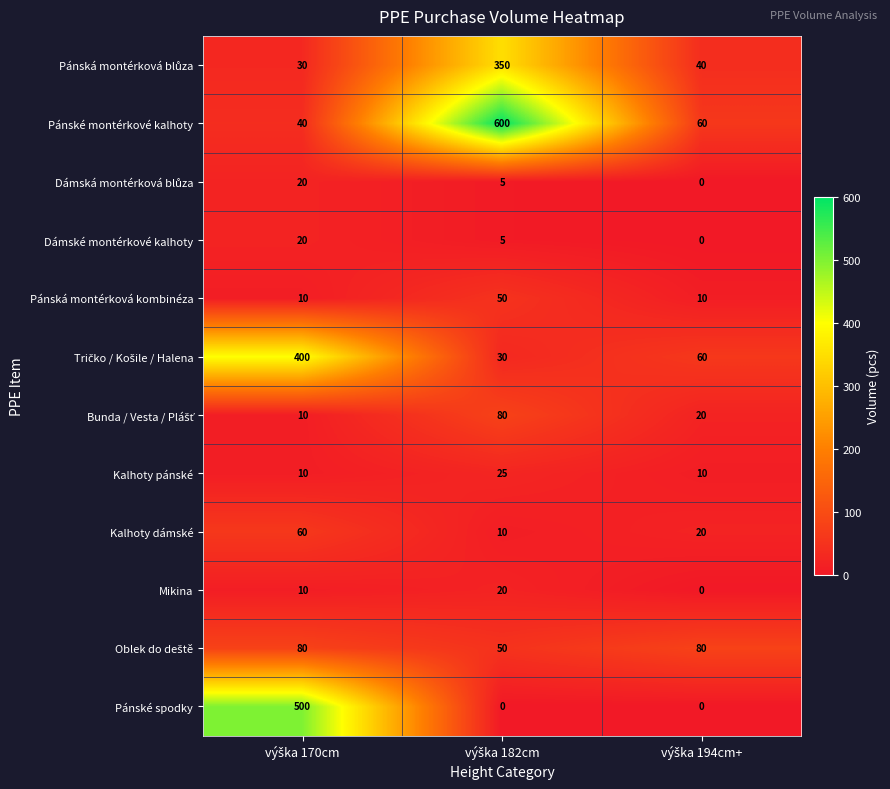

Which series has the largest range (max minus min)?

Pánské montérkové kalhoty